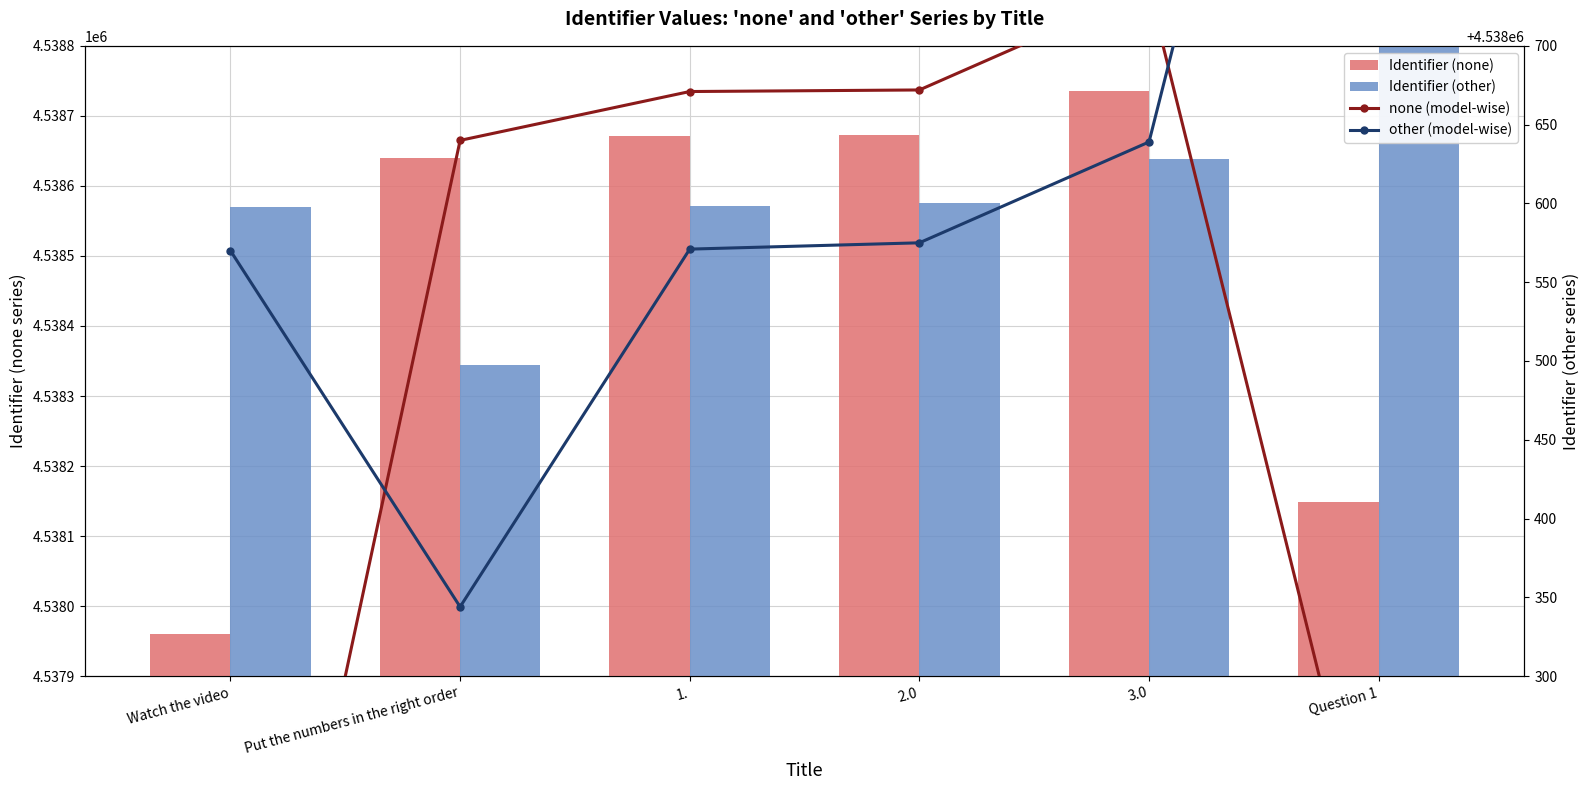

Reading left to right, list all the values displayed in this chart.

Identifier (none): 4537960	4538640	4538671	4538672	4538736	4538148
Identifier (other): 4538570	4538344	4538571	4538575	4538639	4539216
none (model-wise): 4537960	4538640	4538671	4538672	4538736	4538148
other (model-wise): 4538570	4538344	4538571	4538575	4538639	4539216